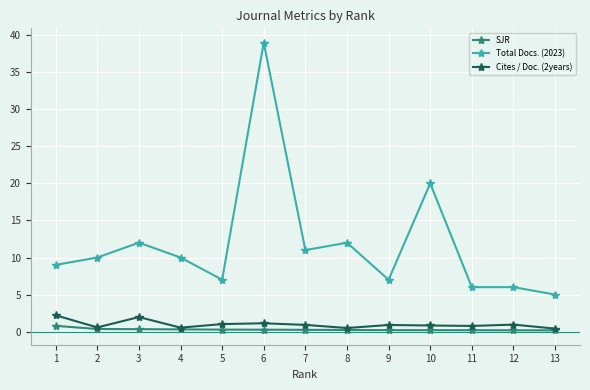

What is the difference between the maximum and minimum values in the Cites / Doc. (2years) series?

1.8